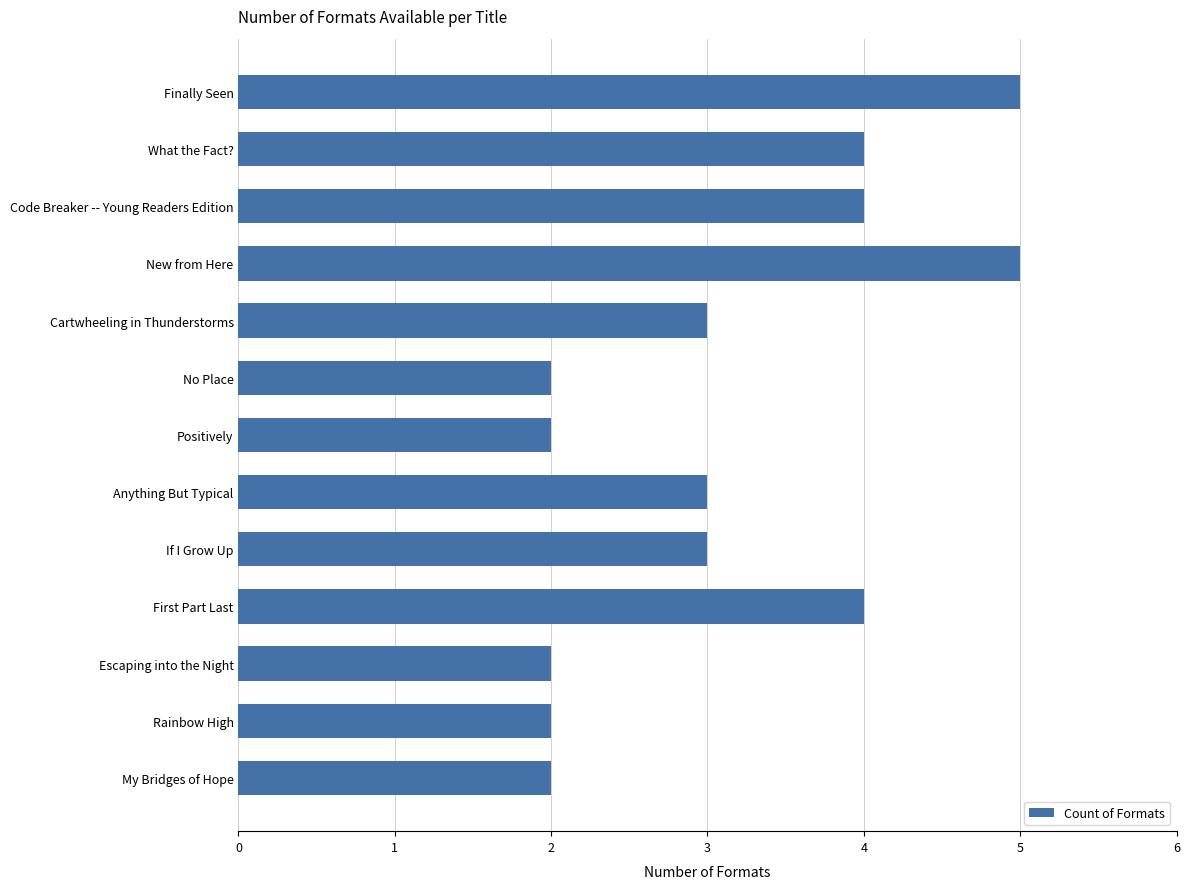

What is the difference between the second highest and second lowest values?

3